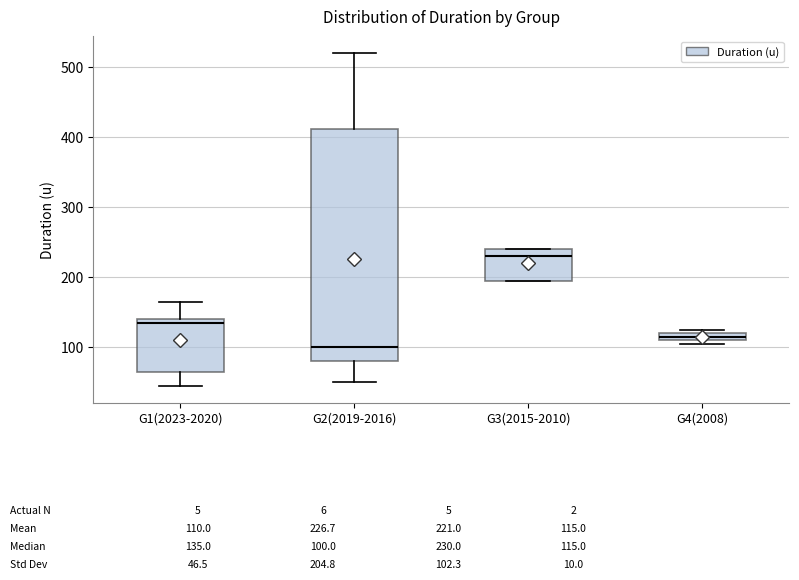

Which box is the tallest, from its lower edge to its upper edge?

G2(2019-2016)